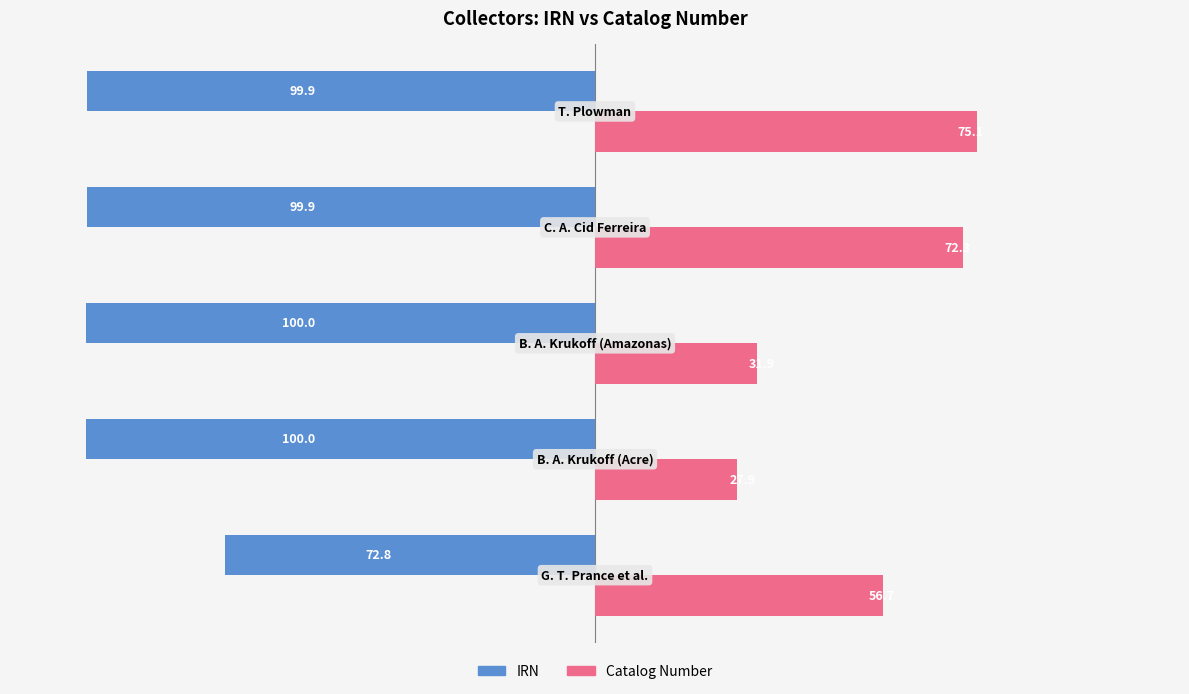

What is the minimum value for IRN?

-100.0